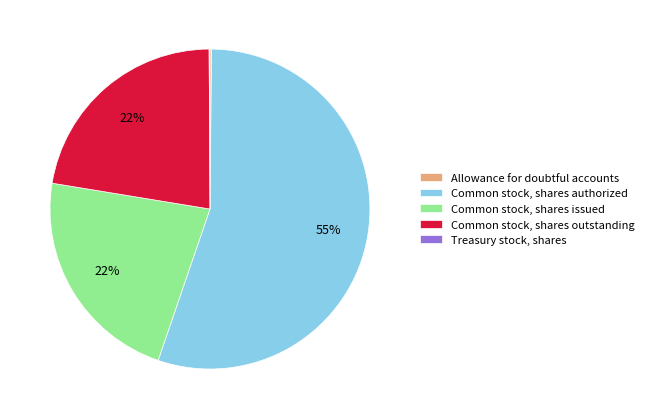

What is the majority slice?

Common stock, shares authorized